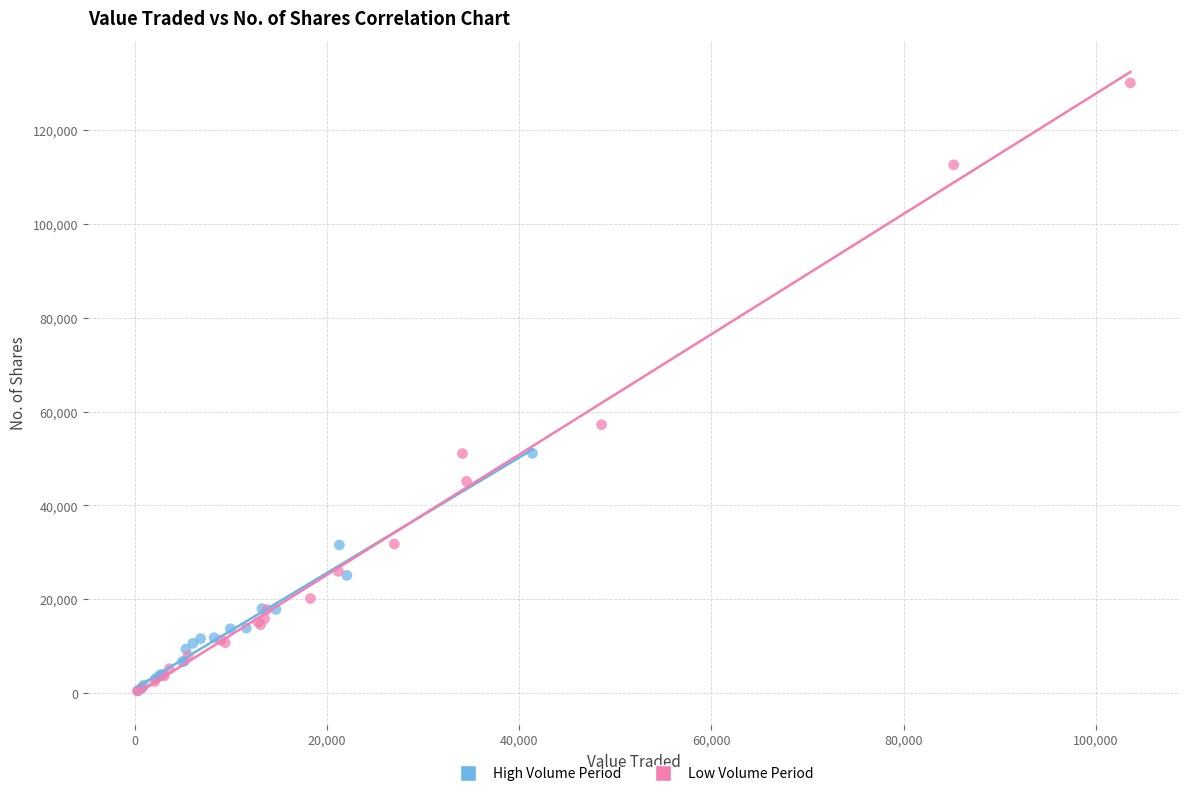

Which series has the largest Y range (max minus min)?

Low Volume Period